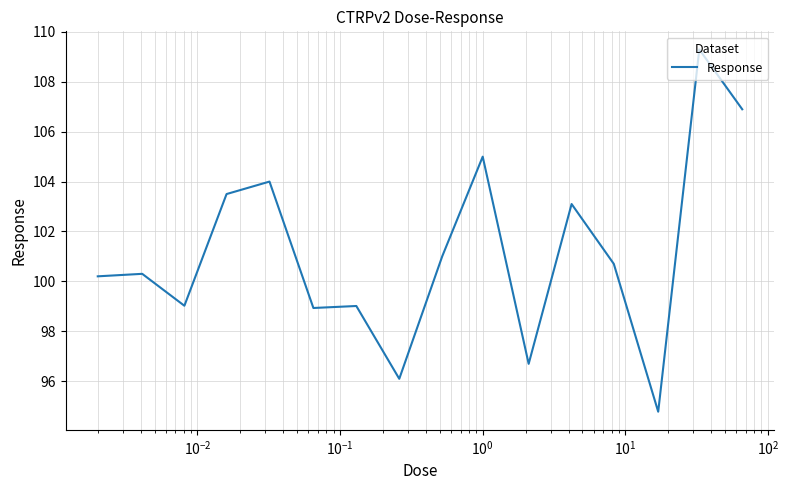

What is the difference between the maximum and minimum values?

14.5